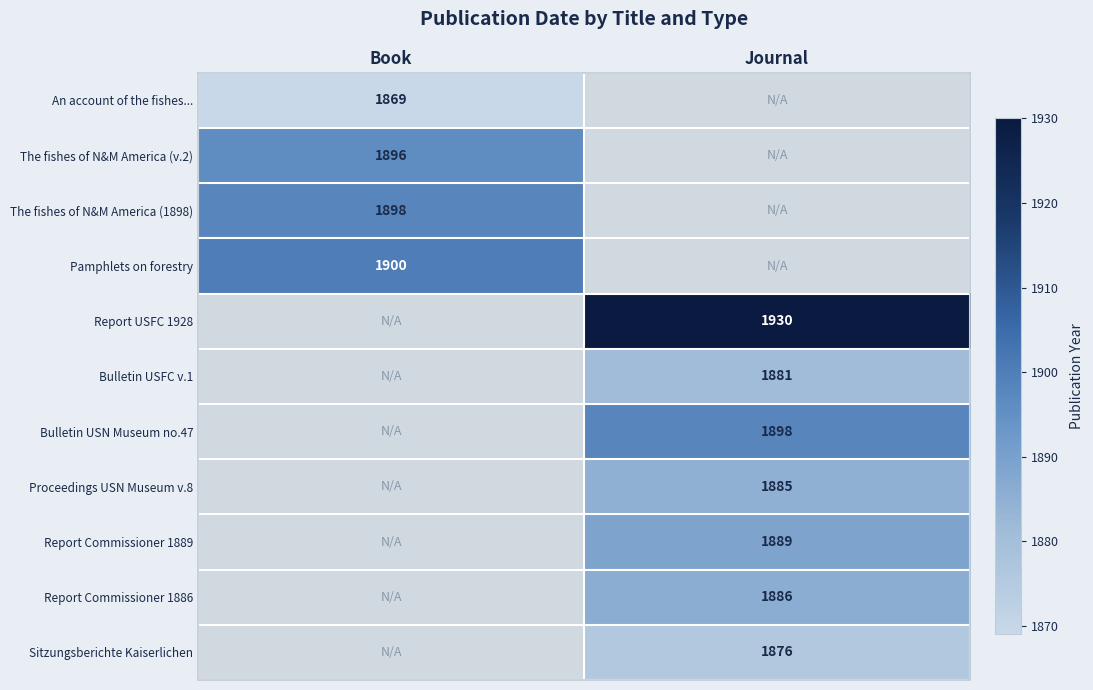

True or false: Report Commissioner 1889 has a value of 1231 at Journal.

False